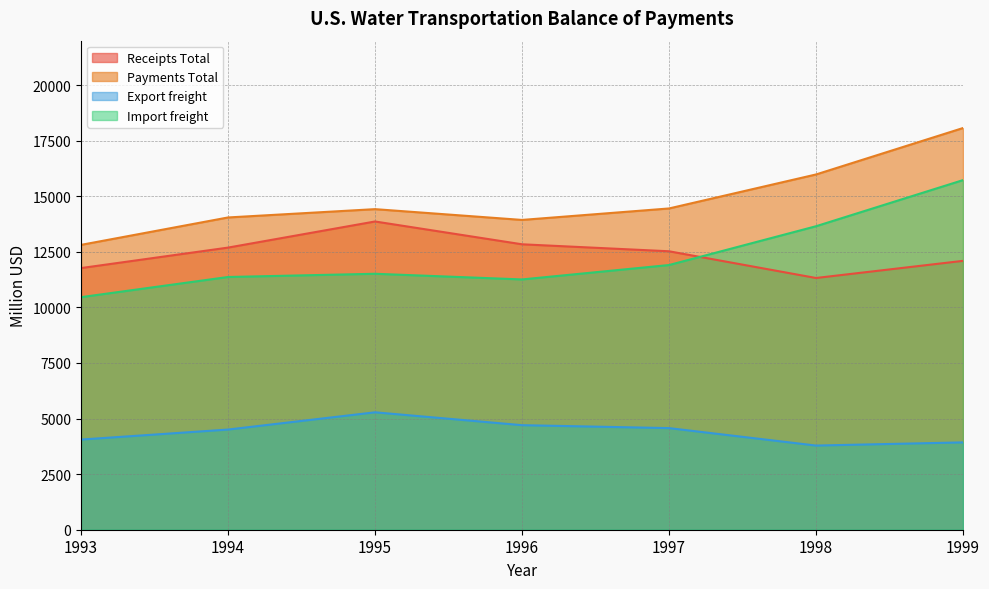

Reading right to left, list all the values displayed in this chart.

Receipts Total: 12095	11324	12526	12840	13866	12691	11770
Payments Total: 18070	15981	14452	13936	14421	14047	12814
Export freight: 3929	3786	4571	4703	5282	4506	4056
Import freight: 15727	13652	11907	11259	11514	11369	10462